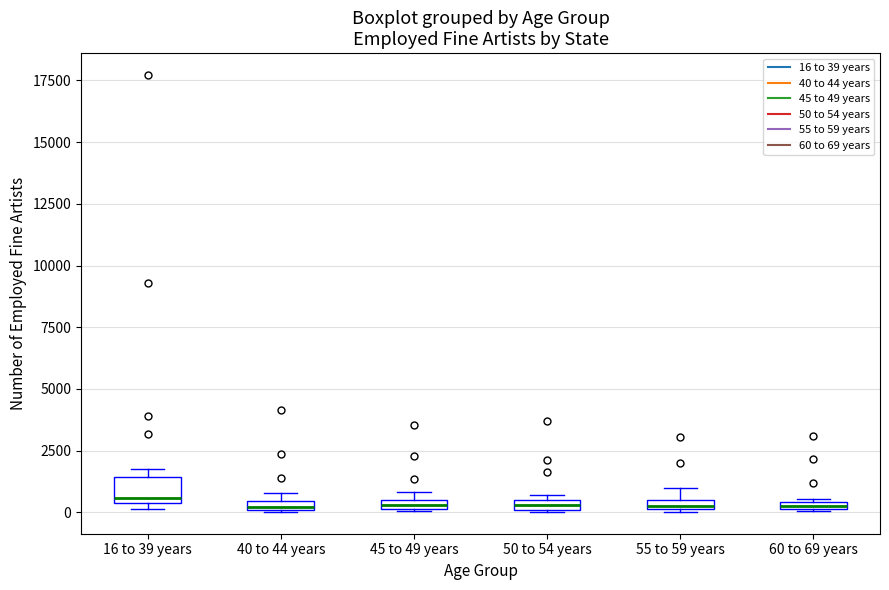

Where is the upper edge of the box for 55 to 59 years on the y-axis? The values are not printed on the chart, so give them approximately, as read against the axis.

500